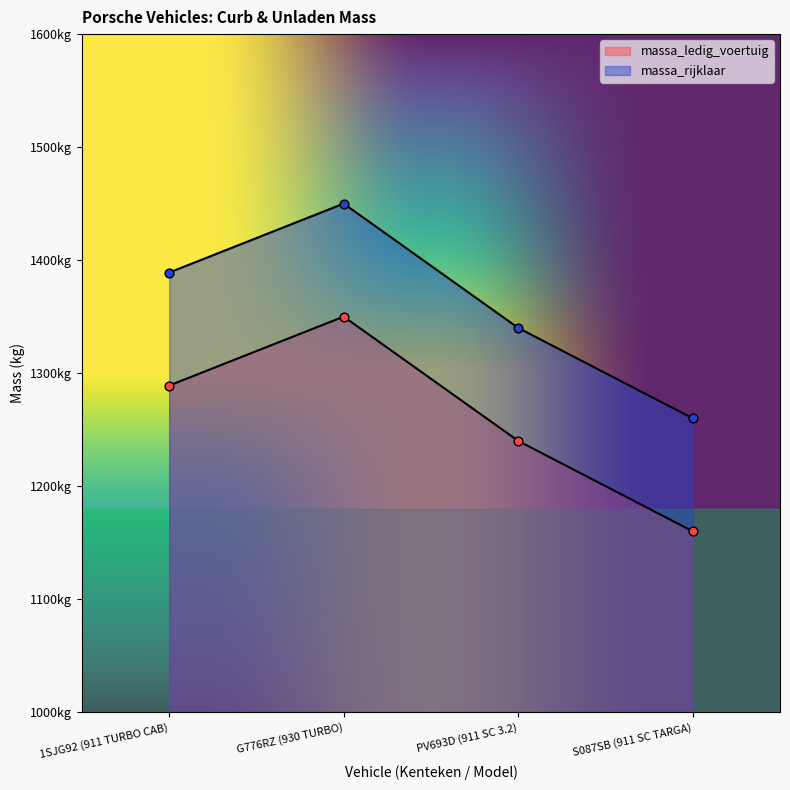

Which series reaches the minimum Y coordinate?

massa_ledig_voertuig